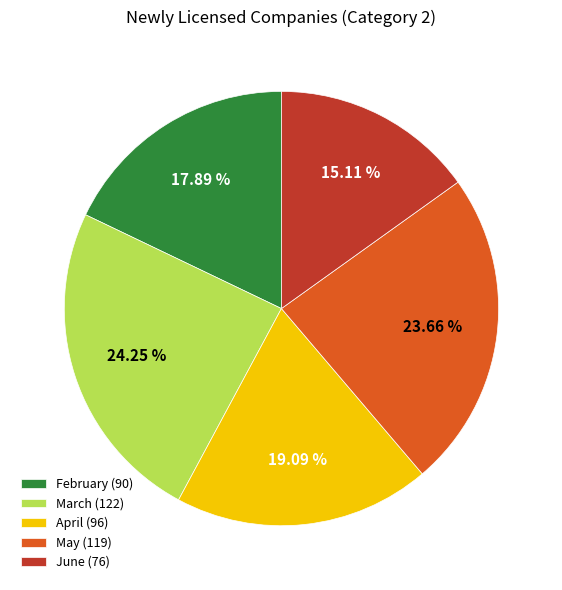

How many segments does this pie chart have?

5